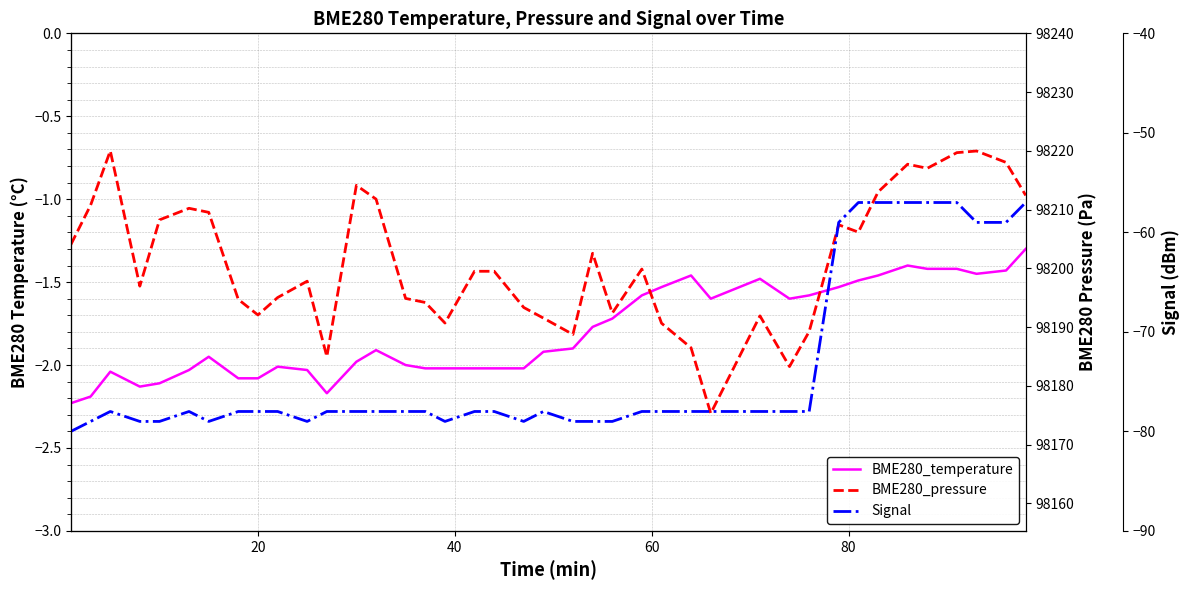

List the series in order of their peak value, highest first.

BME280_pressure, BME280_temperature, Signal